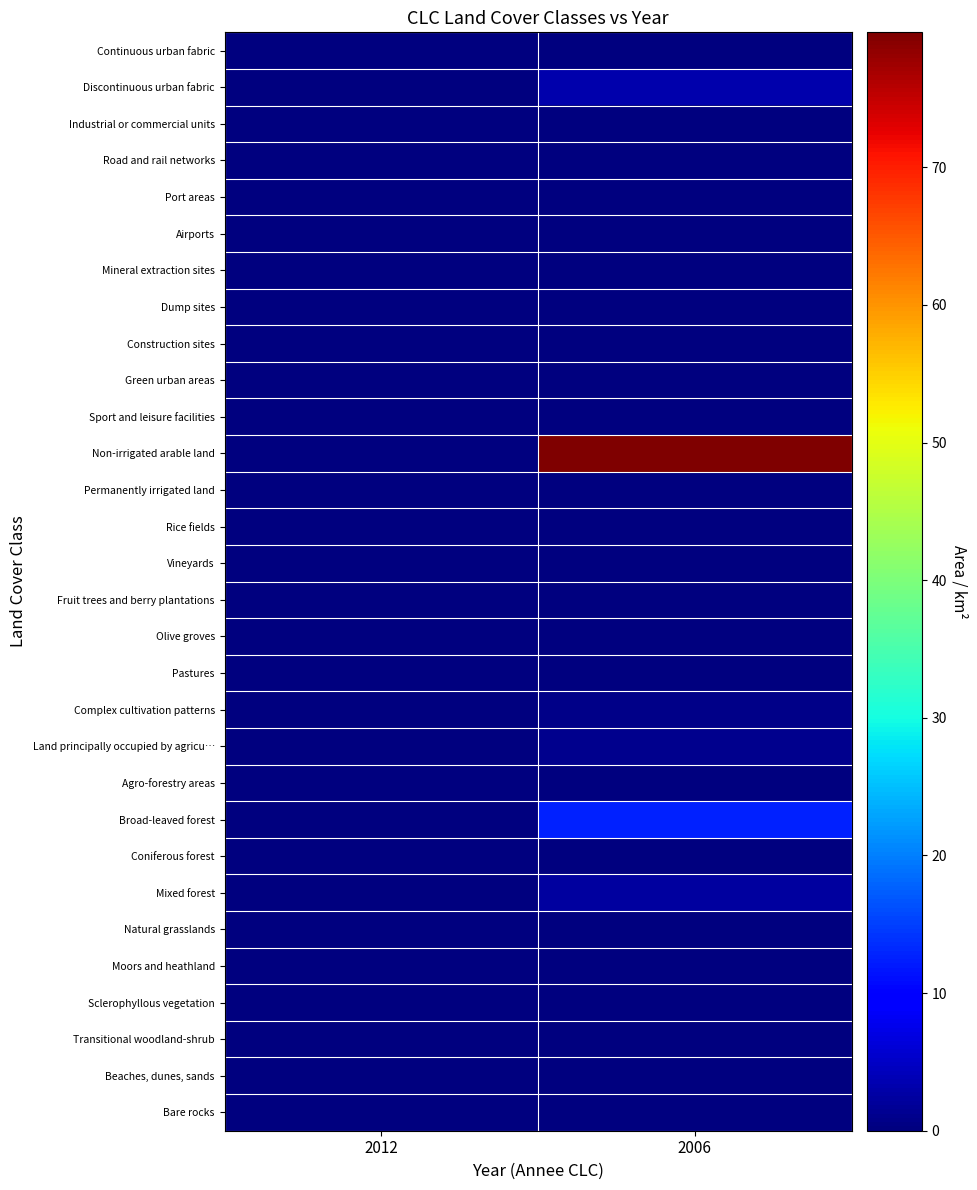

Which series changed the most between 2012 and 2006?

Non-irrigated arable land